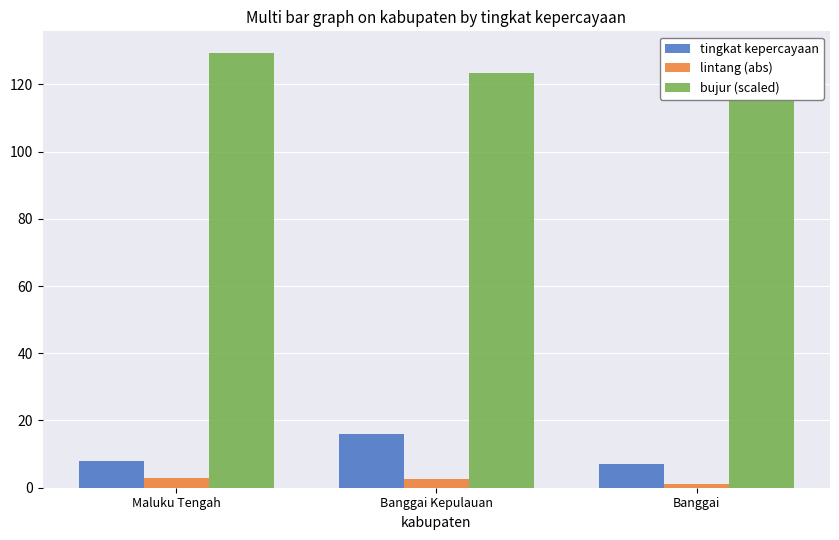

At Banggai, list the series in order from smallest to largest.

lintang (abs), tingkat kepercayaan, bujur (scaled)